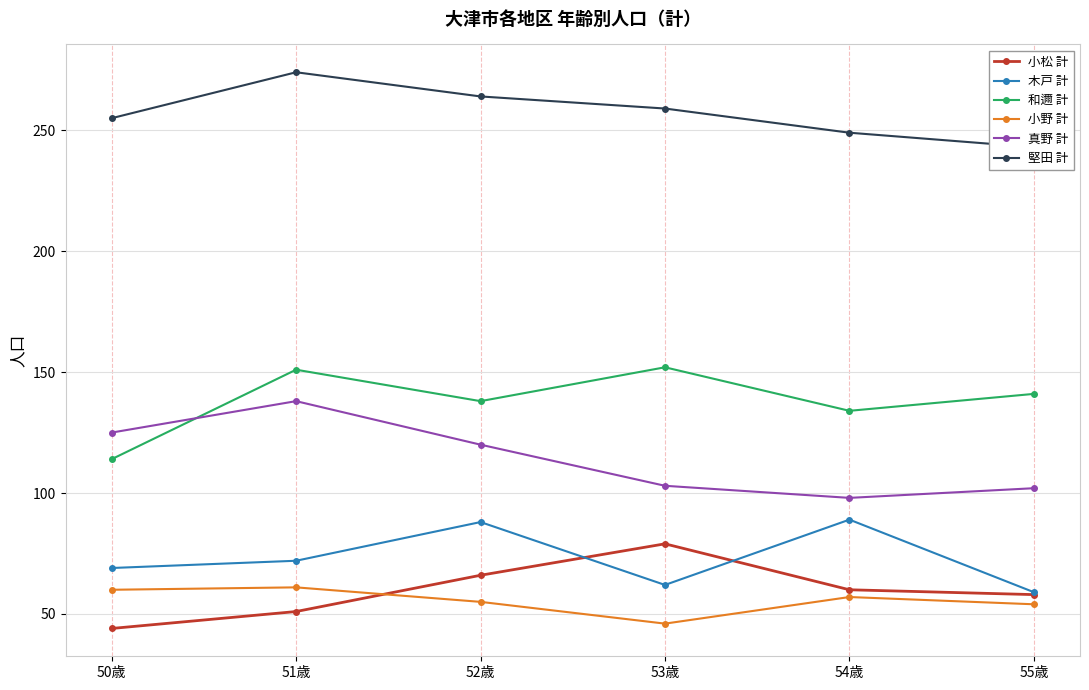

True or false: 木戸 計 has a value of 118 at 51歳.

False